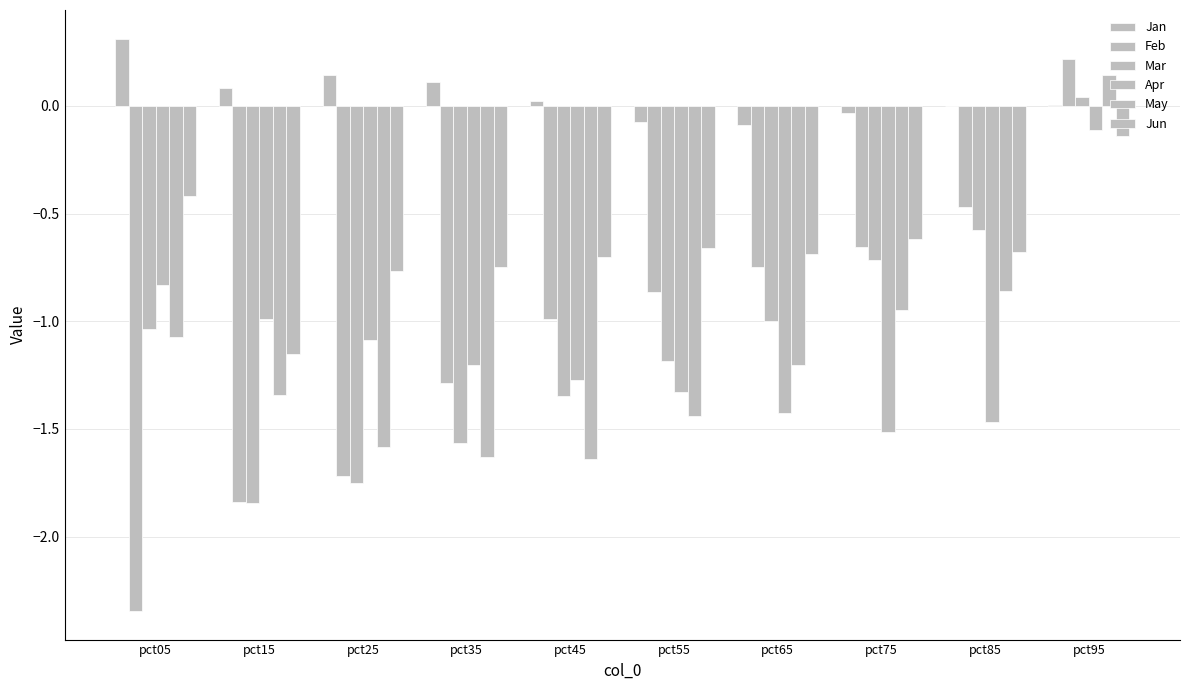

At which label is Jan closest to 0?

pct85